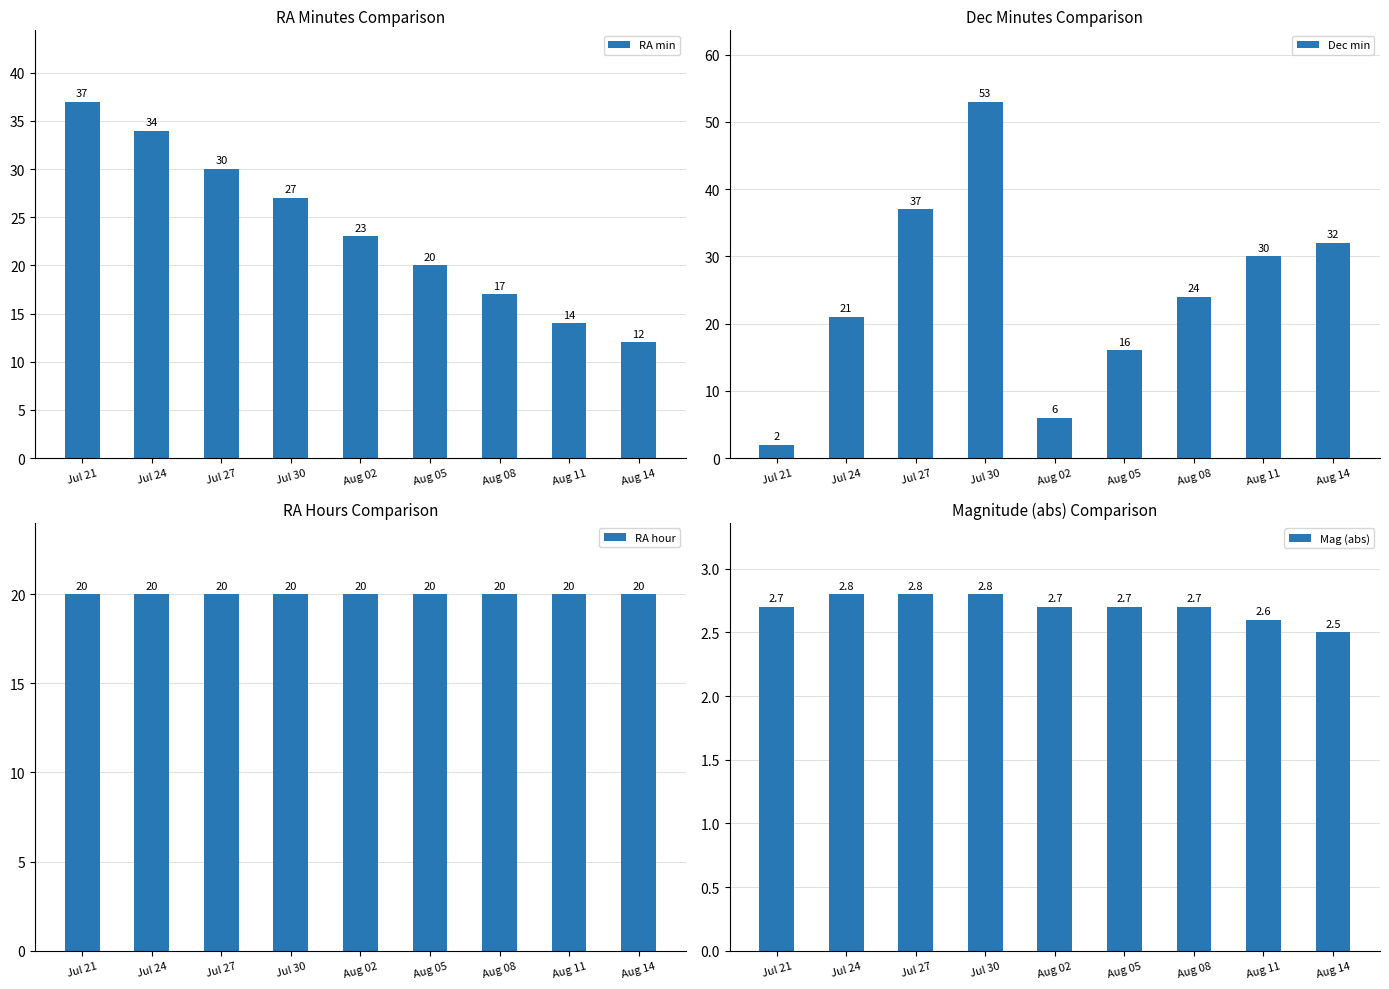

At Aug 11, list the series in order from smallest to largest.

Mag (abs), RA min, RA hour, Dec min